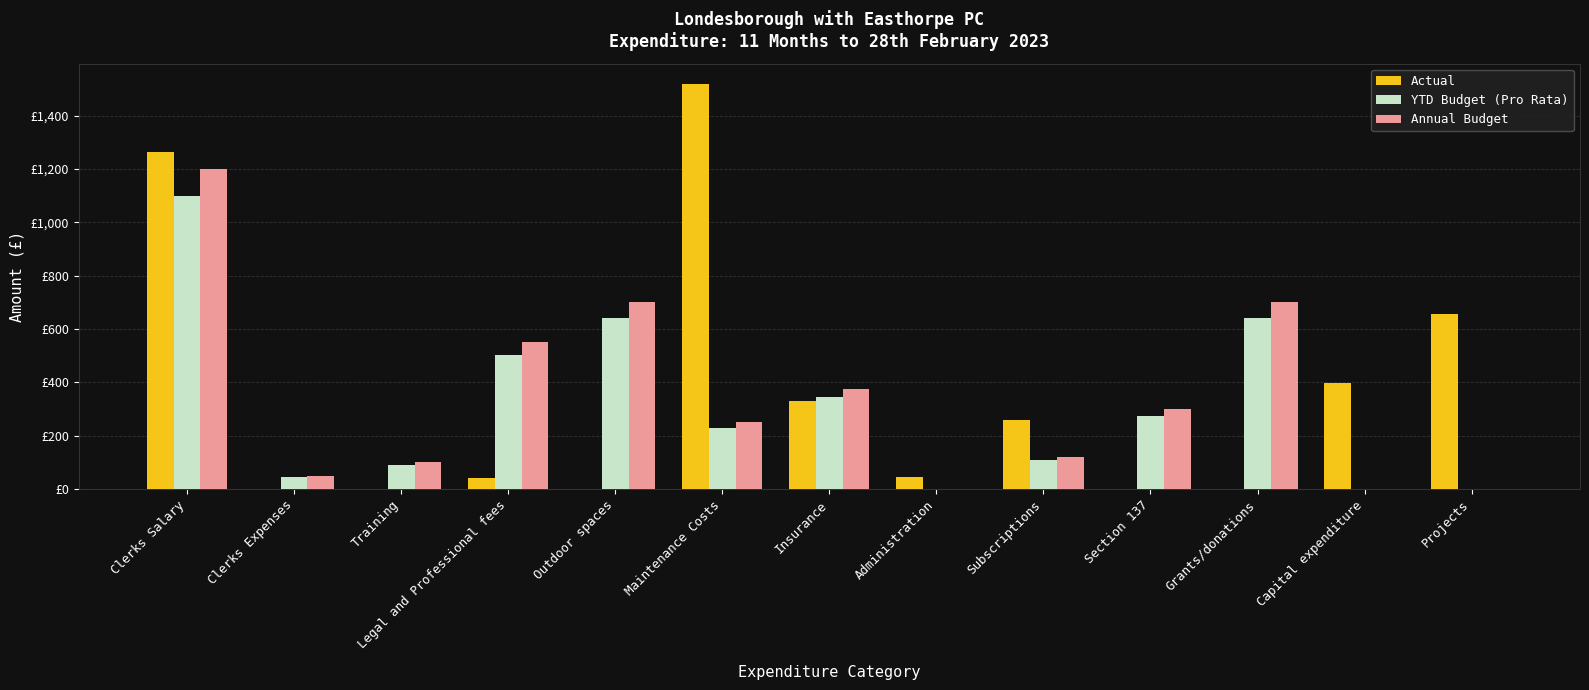

Rank the categories by Actual value from highest to lowest.

Maintenance Costs, Clerks Salary, Projects, Capital expenditure, Insurance, Subscriptions, Administration, Legal and Professional fees, Clerks Expenses, Training, Outdoor spaces, Section 137, Grants/donations